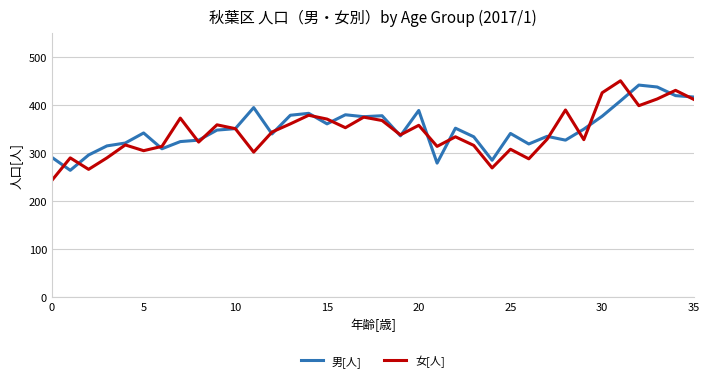

Which series has the largest range (max minus min)?

女[人]